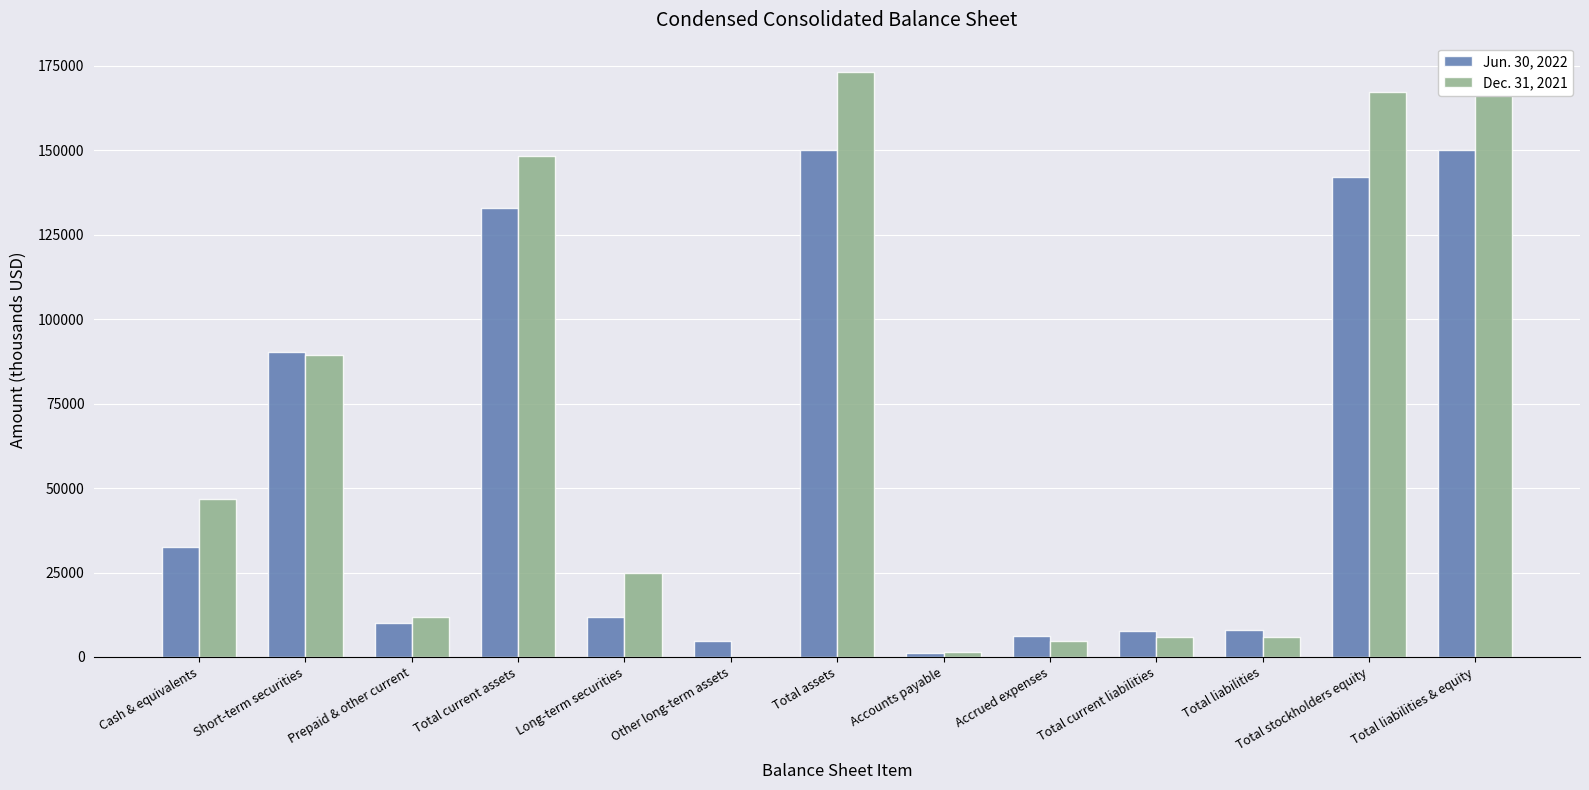

At how many categories does at least one series exceed 27001?

6